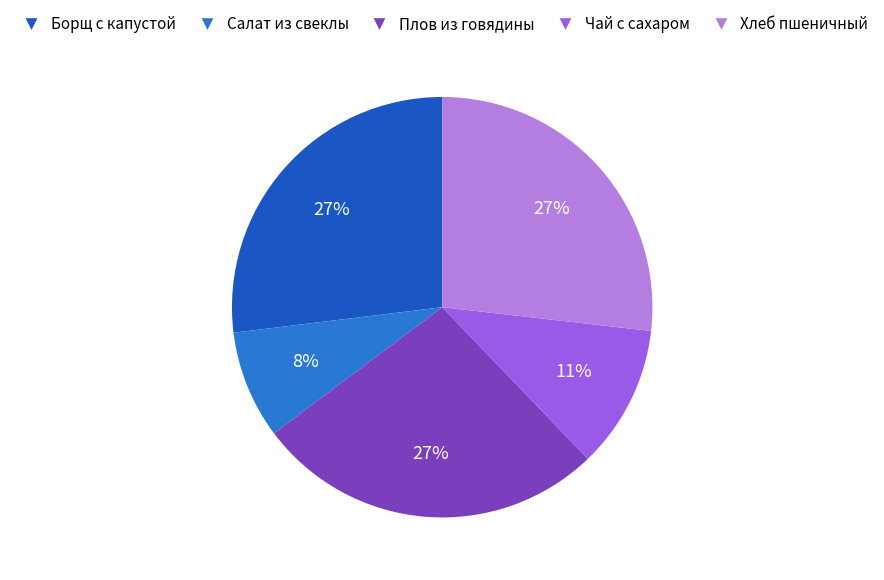

To the nearest percent, what is the combined percentage of Хлеб пшеничный and Чай с сахаром?

38%